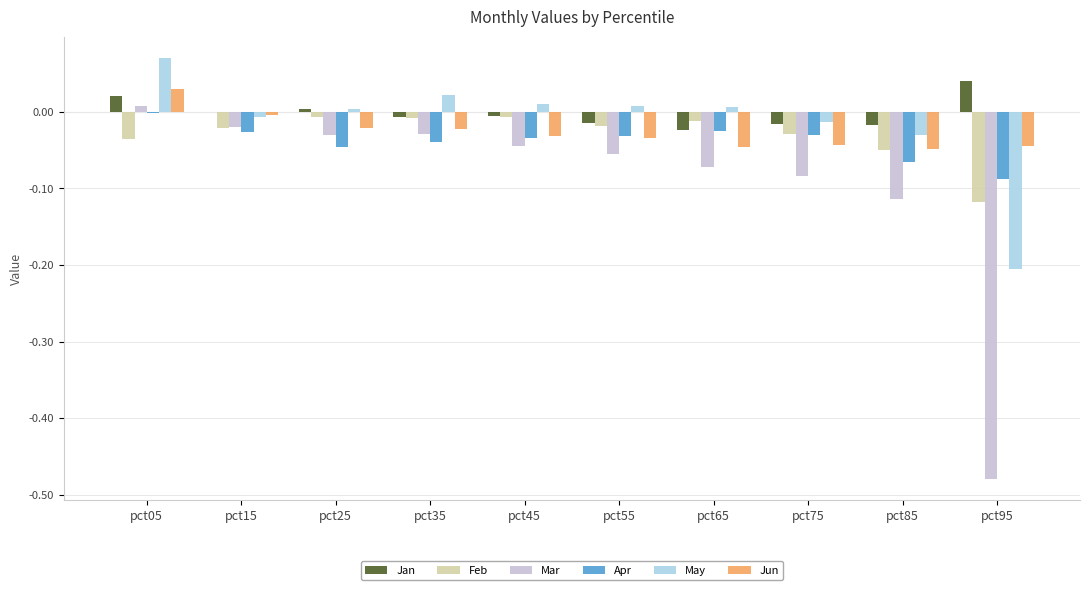

The Jun series shows -0.1 at pct95. True or false?

False